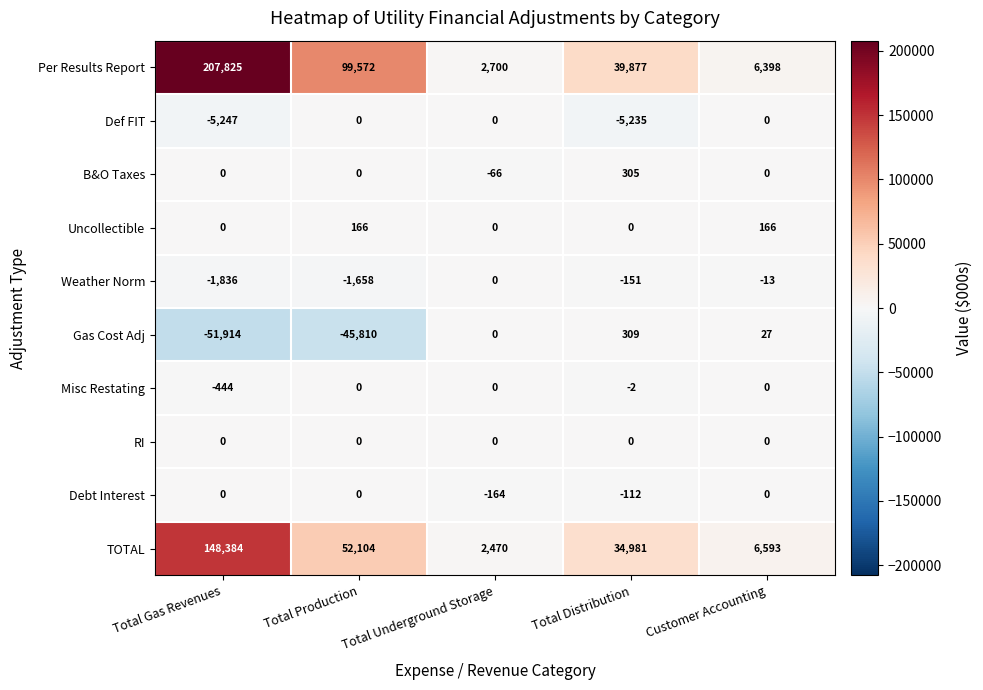

At which label is Misc Restating closest to -222?

Total Distribution